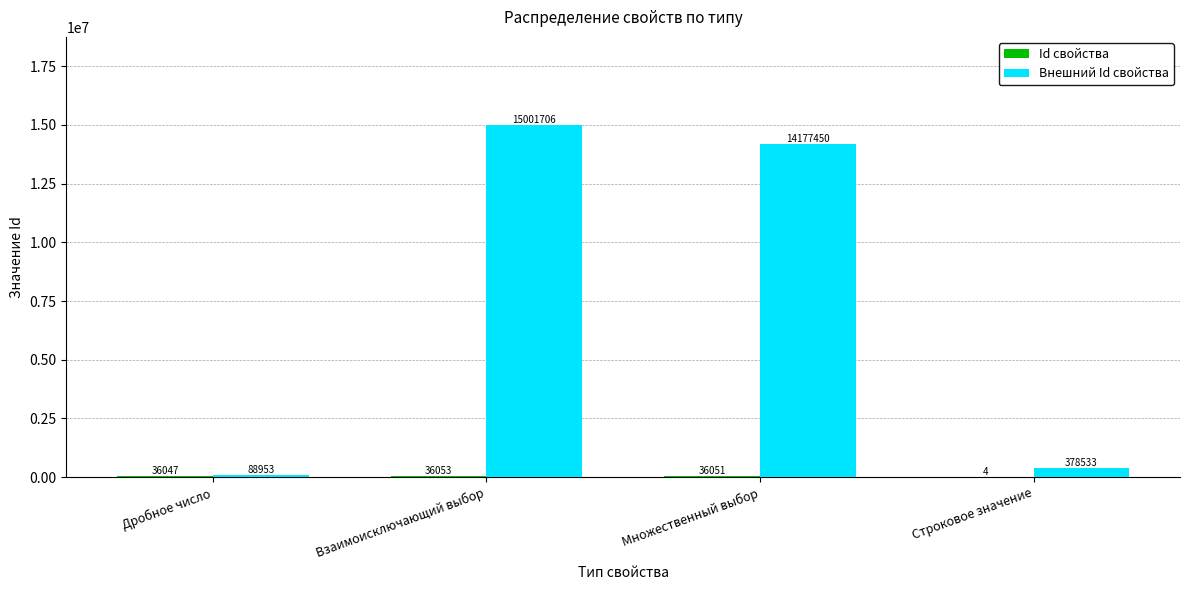

At which category is the sum across all series the highest?

Взаимоисключающий выбор